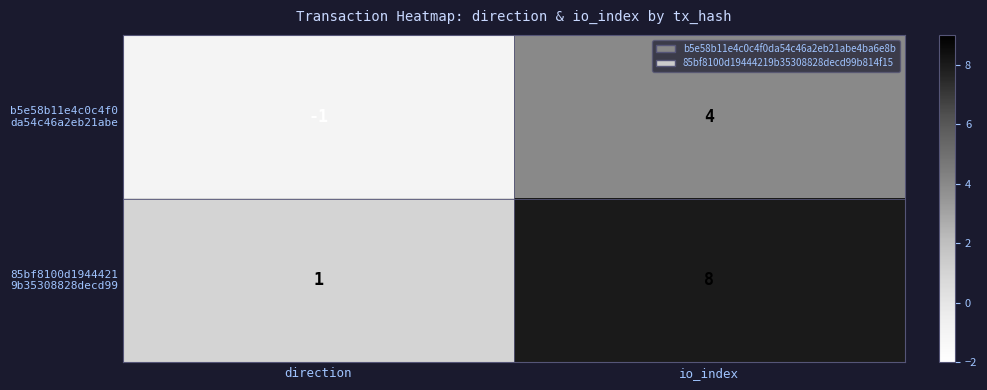

What is the spread (max minus min) of values at io_index?

4